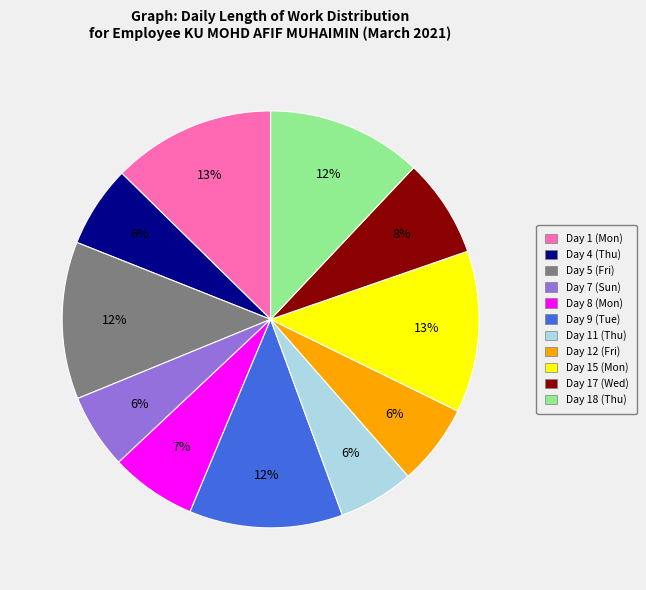

Between Day 5 (Fri) and Day 12 (Fri), which is larger?

Day 5 (Fri)